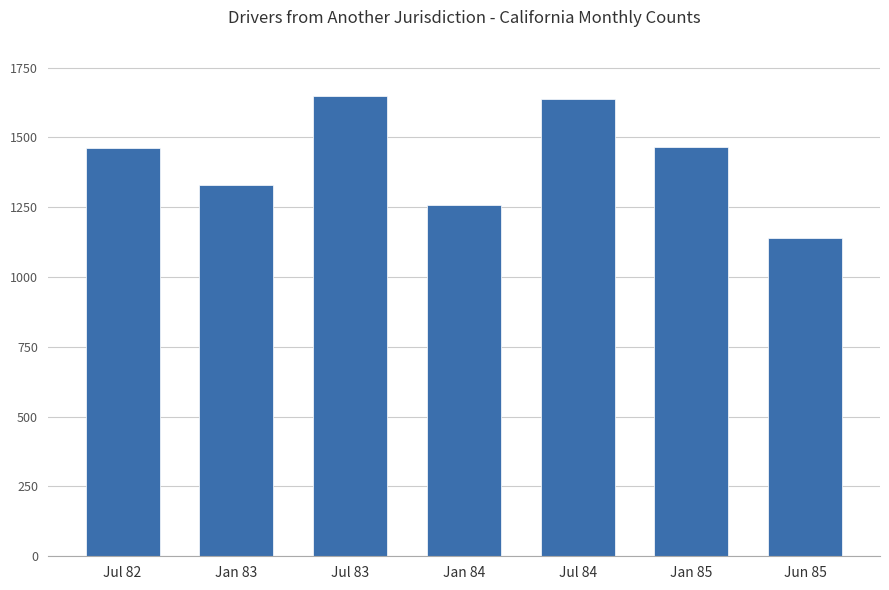

At which label is the value closest to 1395?

Jan 83